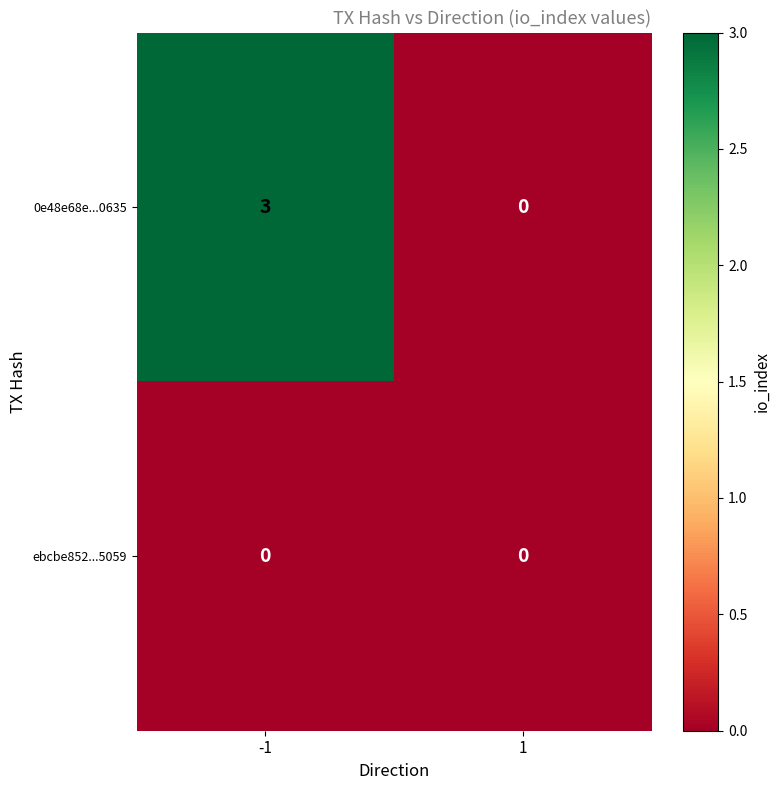

What is the greatest value displayed?

3